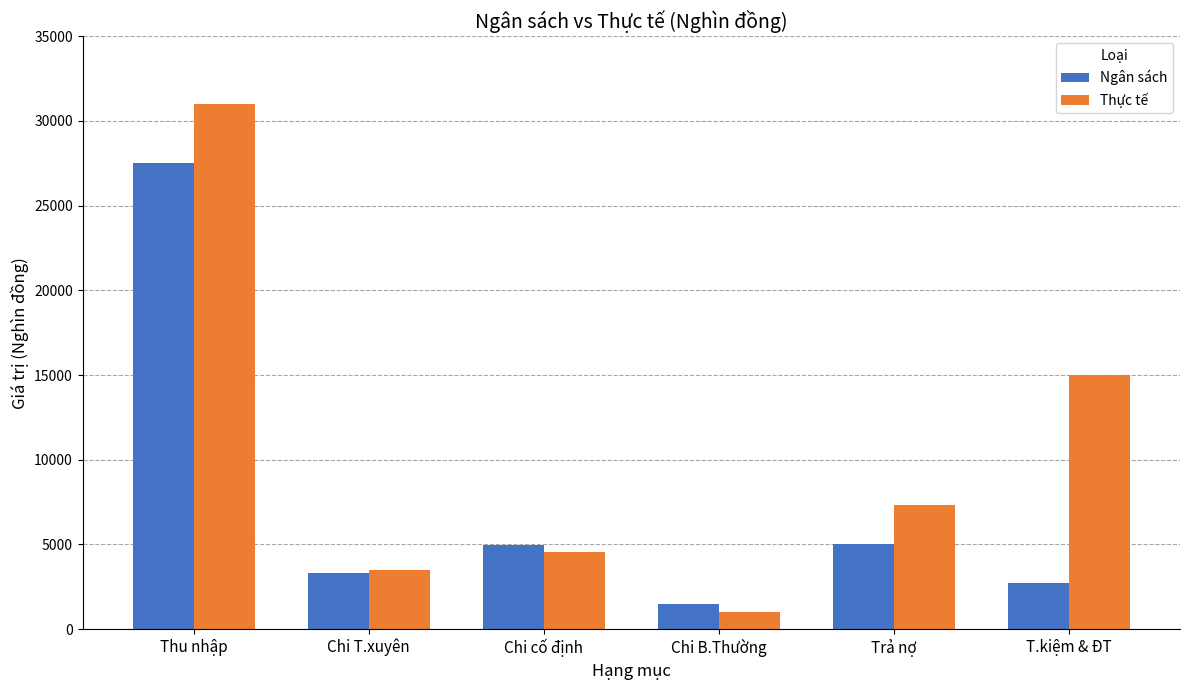

The value of Thực tế at Chi T.xuyên is 3500. True or false?

True